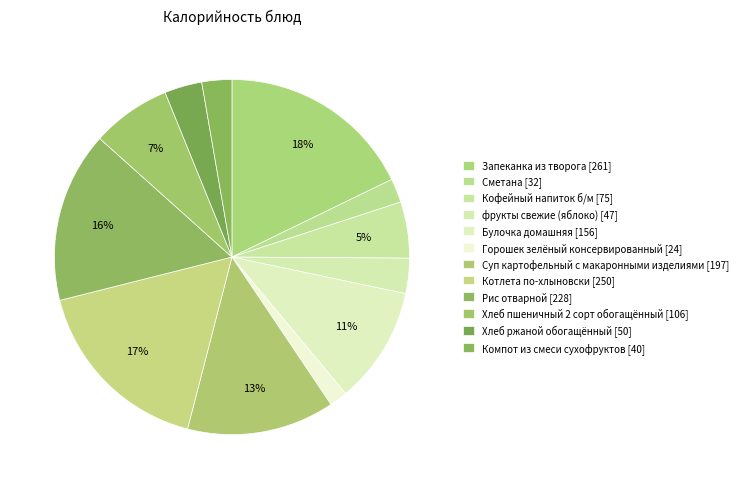

What percentage is NOT represented by Компот из смеси сухофруктов?

97.3%